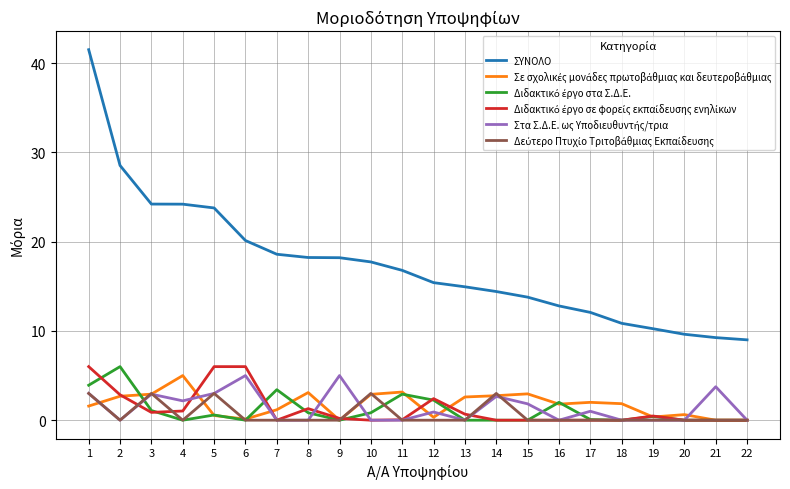

What is the spread (max minus min) of values at 15?

13.8